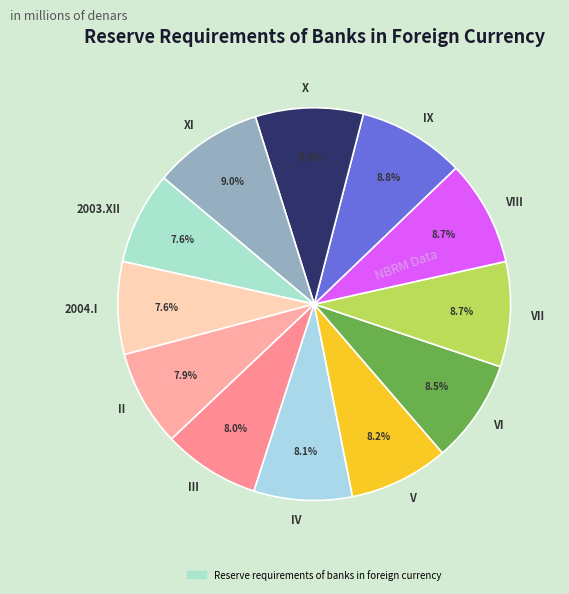

How many slices are in this pie chart?

12